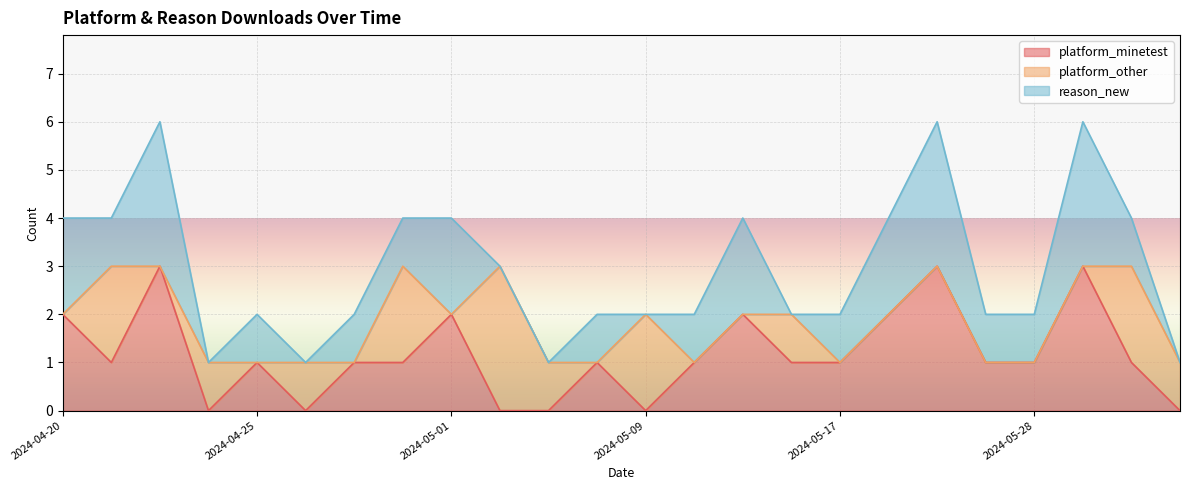

What is the label of the 5th point from the right?

2024-05-26